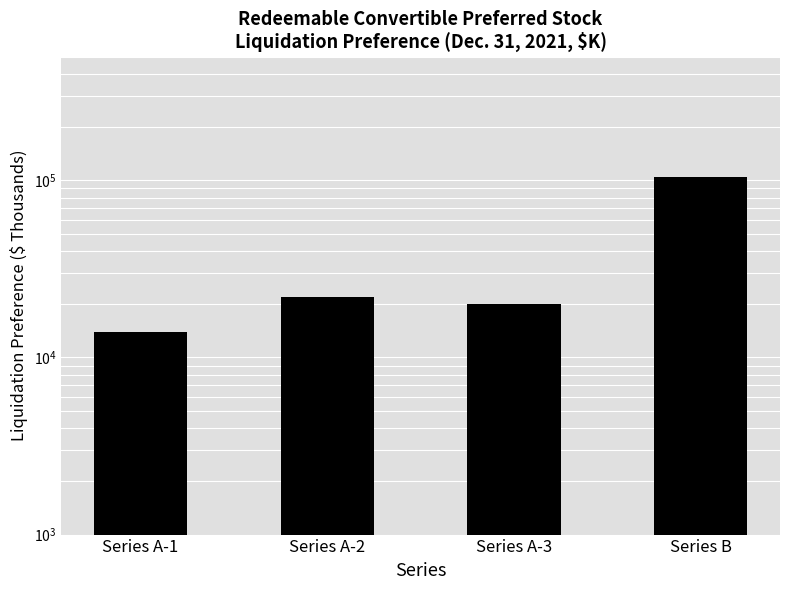

What is the greatest value displayed?

105000